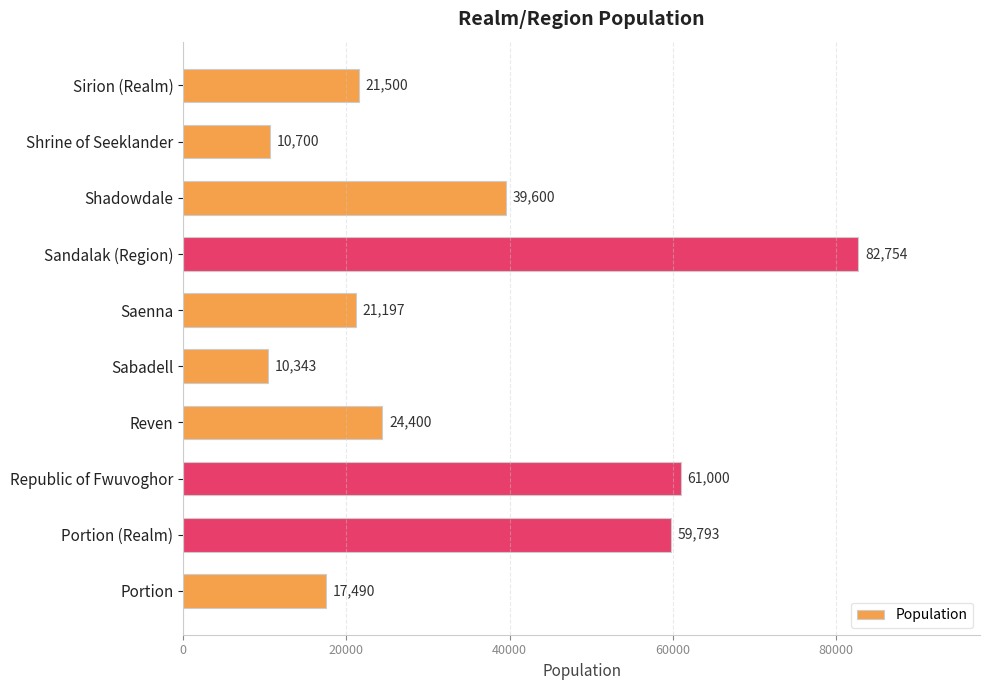

Reading bottom to top, list all the values displayed in this chart.

Portion=17490	Portion (Realm)=59793	Republic of Fwuvoghor=61000	Reven=24400	Sabadell=10343	Saenna=21197	Sandalak (Region)=82754	Shadowdale=39600	Shrine of Seeklander=10700	Sirion (Realm)=21500